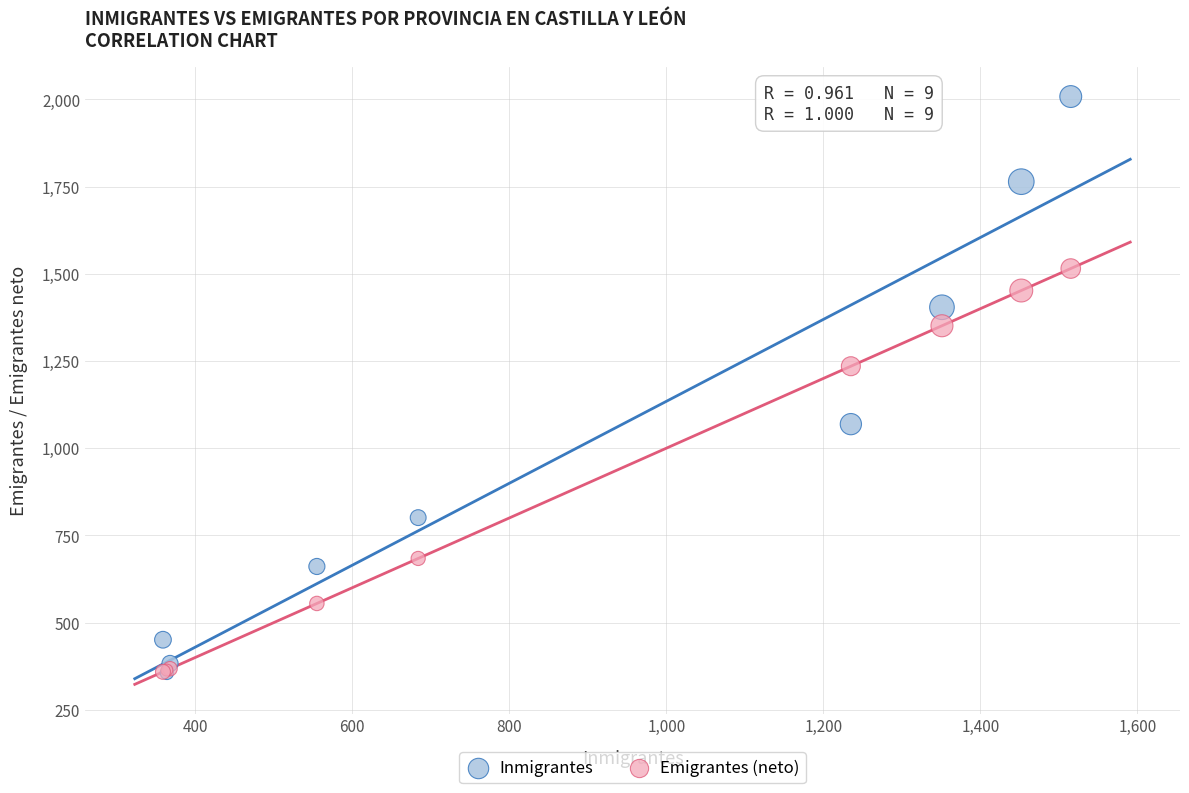

Which series has the widest spread of Y values?

Inmigrantes